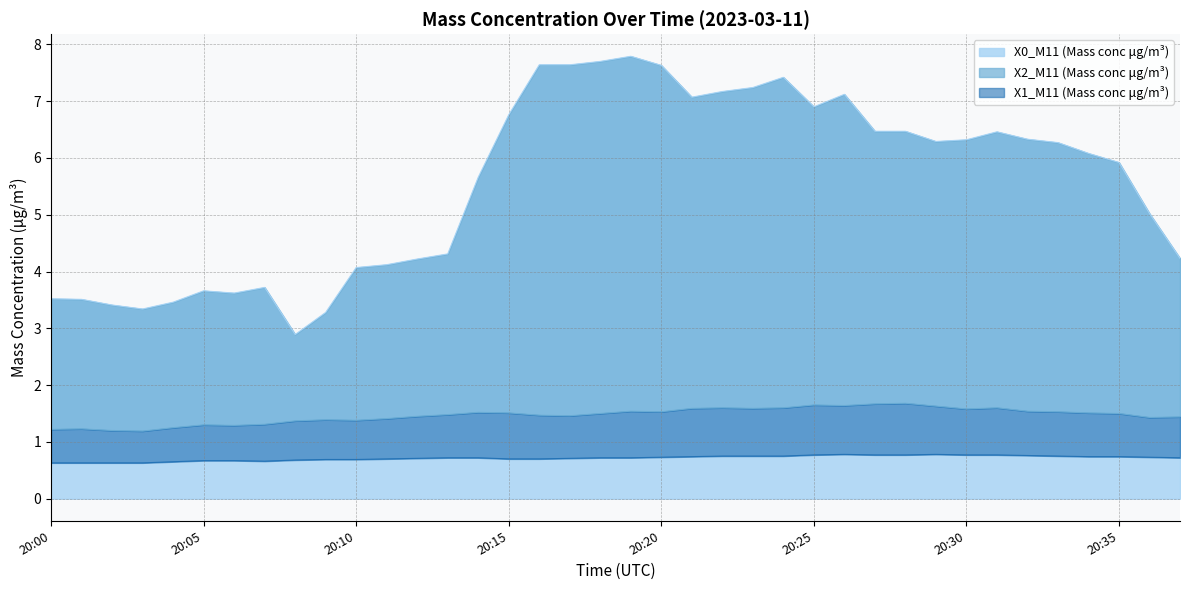

What is the highest value of the X0_M11 (Mass conc μg/m³) series?

7.8